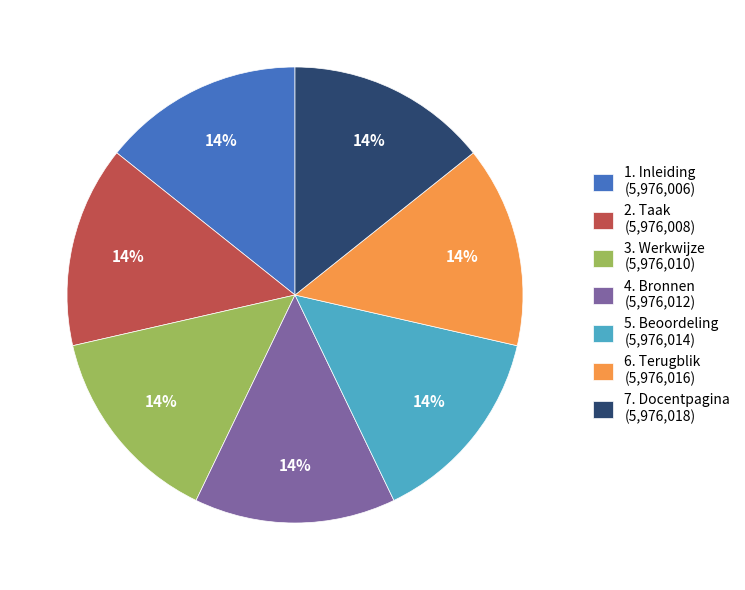

Is it true that 3. Werkwijze is 28% of the pie?

False